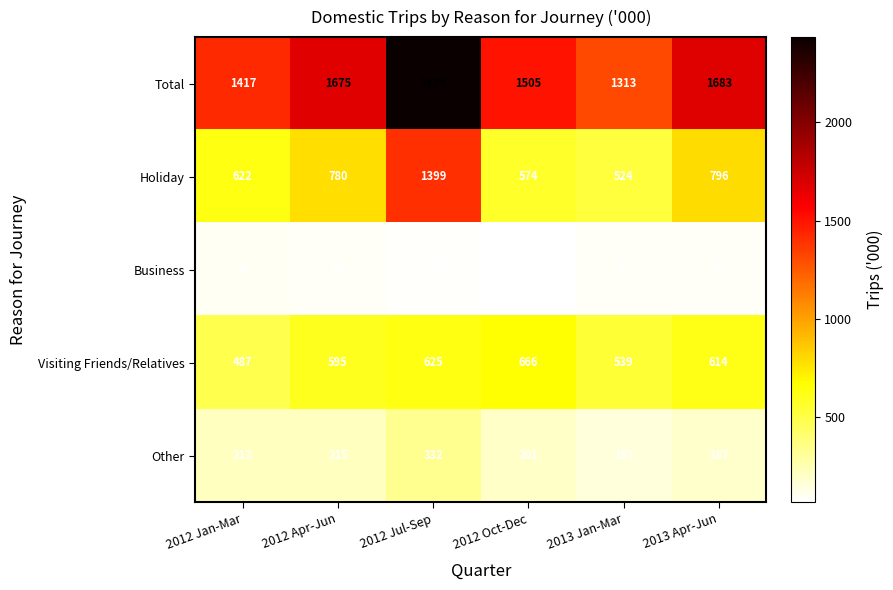

The value of Total at 2013 Apr-Jun is 1683. True or false?

True